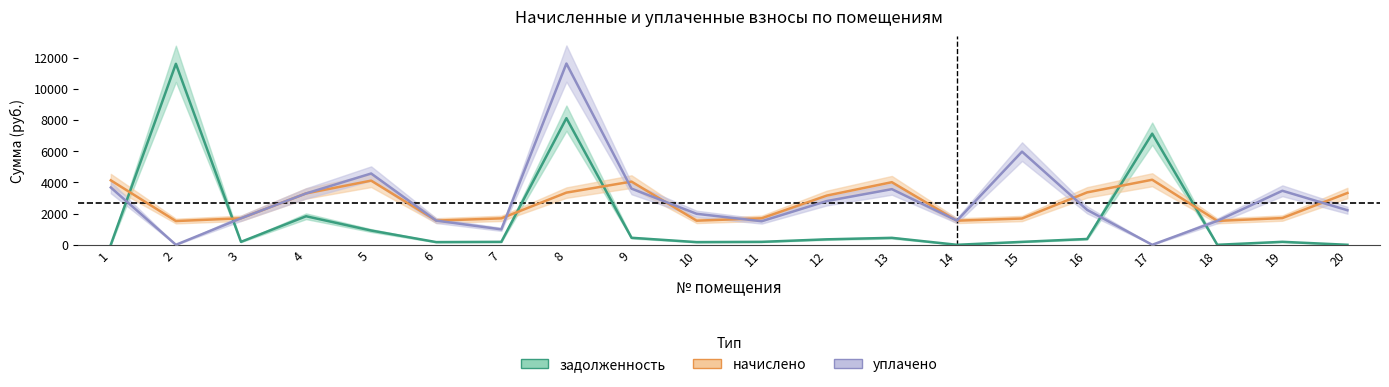

Rank the categories by задолженность value from highest to lowest.

2, 8, 17, 4, 5, 9, 13, 16, 12, 19, 3, 11, 7, 15, 6, 10, 1, 14, 18, 20